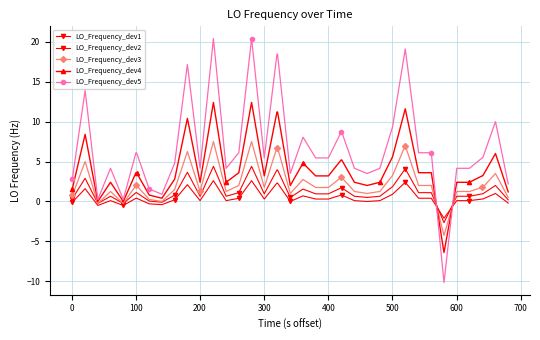

Reading left to right, extract all data points from this chart.

LO_Frequency_dev1: -0.1	-0.1	1.6	-0.5	0.1	-0.5	0.4	0.4	-0.3	-0.4	0.2	2.1	0.1	2.6	0.1	0.4	2.6	0.3	2.3	2.3	0.0	0.7	0.3	0.3	0.8	0.8	0.1	0.0	0.1	0.9	2.4	0.4	0.4	-2.1	0.1	0.1	0.3	0.3	1.0	-0.2
LO_Frequency_dev2: 0.3	0.3	2.9	-0.2	0.7	-0.2	1.1	1.1	0.0	-0.1	0.8	3.7	0.7	4.4	0.7	1.1	4.4	1.0	4.0	4.0	0.5	1.5	1.0	1.0	1.7	1.7	0.7	0.5	0.7	1.8	4.1	1.1	1.1	-2.7	0.7	0.7	1.0	1.0	2.0	0.2
LO_Frequency_dev3: 0.7	0.7	5.0	-0.2	1.3	-0.2	2.0	2.0	0.2	0.0	1.5	6.3	1.3	7.5	1.3	2.0	7.5	1.8	6.8	6.8	1.0	2.7	1.8	1.8	3.0	3.0	1.3	1.0	1.3	3.2	7.0	2.0	2.0	-4.3	1.3	1.3	1.8	1.8	3.5	0.5
LO_Frequency_dev4: 1.6	1.6	8.4	0.0	2.4	0.0	3.6	3.6	0.8	0.4	2.8	10.4	2.4	12.4	2.4	3.6	12.4	3.2	11.2	11.2	2.0	4.8	3.2	3.2	5.2	5.2	2.4	2.0	2.4	5.6	11.6	3.6	3.6	-6.4	2.4	2.4	3.2	3.2	6.0	1.2
LO_Frequency_dev5: 2.8	2.8	13.9	0.2	4.2	0.2	6.1	6.1	1.5	0.9	4.8	17.2	4.2	20.4	4.2	6.1	20.4	5.5	18.5	18.5	3.5	8.0	5.5	5.5	8.7	8.7	4.2	3.5	4.2	9.3	19.1	6.1	6.1	-10.2	4.2	4.2	5.5	5.5	10.0	2.2